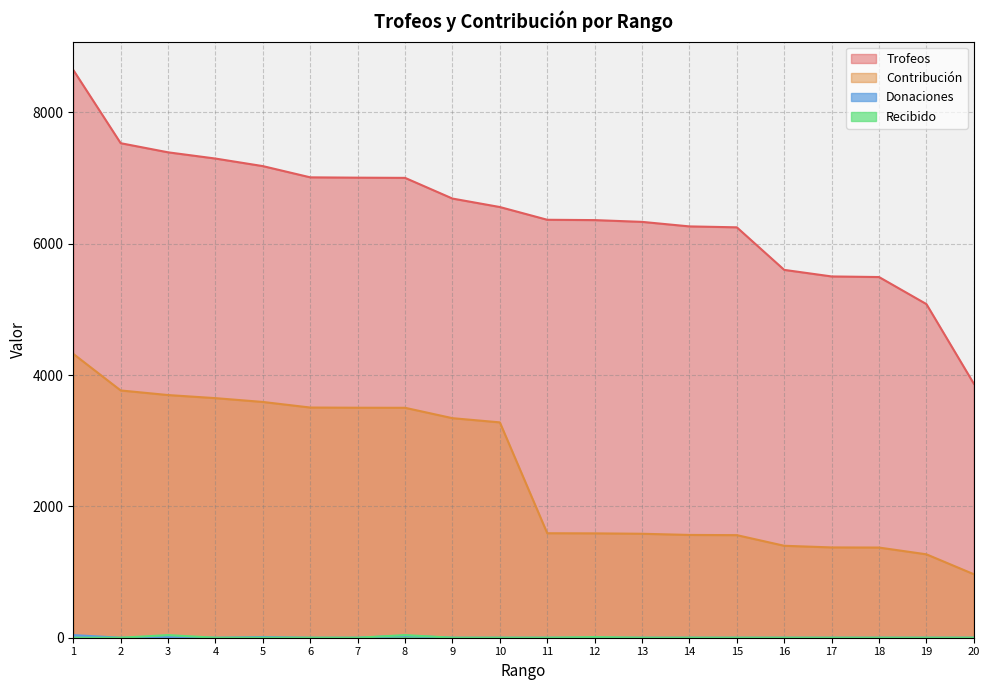

At how many categories does at least one series exceed 4991?

19